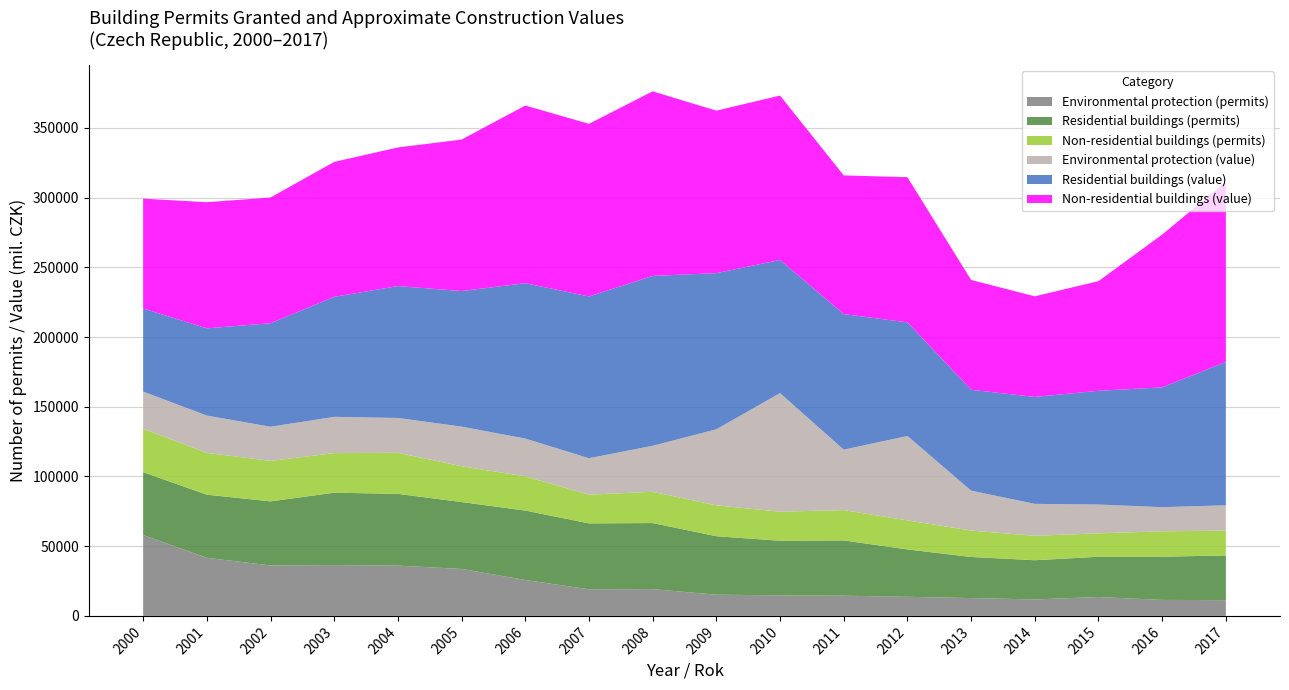

Reading right to left, transcribe all the data shown in this chart.

Residential buildings (permits): 2017=32069	2016=31002	2015=28886	2014=28127	2013=29475	2012=34006	2011=39656	2010=39158	2009=41954	2008=47389	2007=47298	2006=49777	2005=47974	2004=51464	2003=51948	2002=45961	2001=45279	2000=45100
Non-residential buildings (permits): 2017=17781	2016=18229	2015=16789	2014=17527	2013=18929	2012=20812	2011=21765	2010=20844	2009=22124	2008=22404	2007=20578	2006=24503	2005=25668	2004=29439	2003=28390	2002=29003	2001=29958	2000=31125
Environmental protection (permits): 2017=11299	2016=11467	2015=13540	2014=11806	2013=12794	2012=13688	2011=14478	2010=14741	2009=15214	2008=19199	2007=19079	2006=25779	2005=33691	2004=36065	2003=36427	2002=36187	2001=41673	2000=57994
Residential buildings (value): 2017=102795	2016=85951	2015=81568	2014=76704	2013=72348	2012=81462	2011=97222	2010=95473	2009=112000	2008=121822	2007=116032	2006=111444	2005=97259	2004=94592	2003=86077	2002=74253	2001=62561	2000=59568
Non-residential buildings (value): 2017=129232	2016=109579	2015=78655	2014=72155	2013=78759	2012=104112	2011=99468	2010=117936	2009=116545	2008=132426	2007=123802	2006=127443	2005=108616	2004=99430	2003=96794	2002=90171	2001=90461	2000=78783
Environmental protection (value): 2017=18180	2016=17283	2015=20664	2014=22892	2013=28655	2012=60573	2011=43339	2010=85076	2009=54551	2008=33025	2007=26139	2006=27127	2005=28421	2004=25002	2003=26006	2002=24517	2001=26786	2000=26699